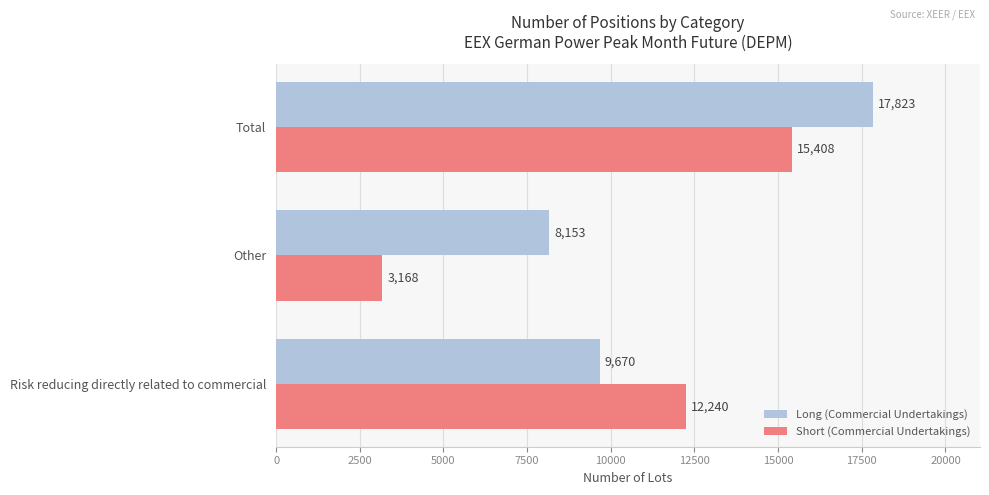

Which category has the lowest value in the Short (Commercial Undertakings) series?

Other